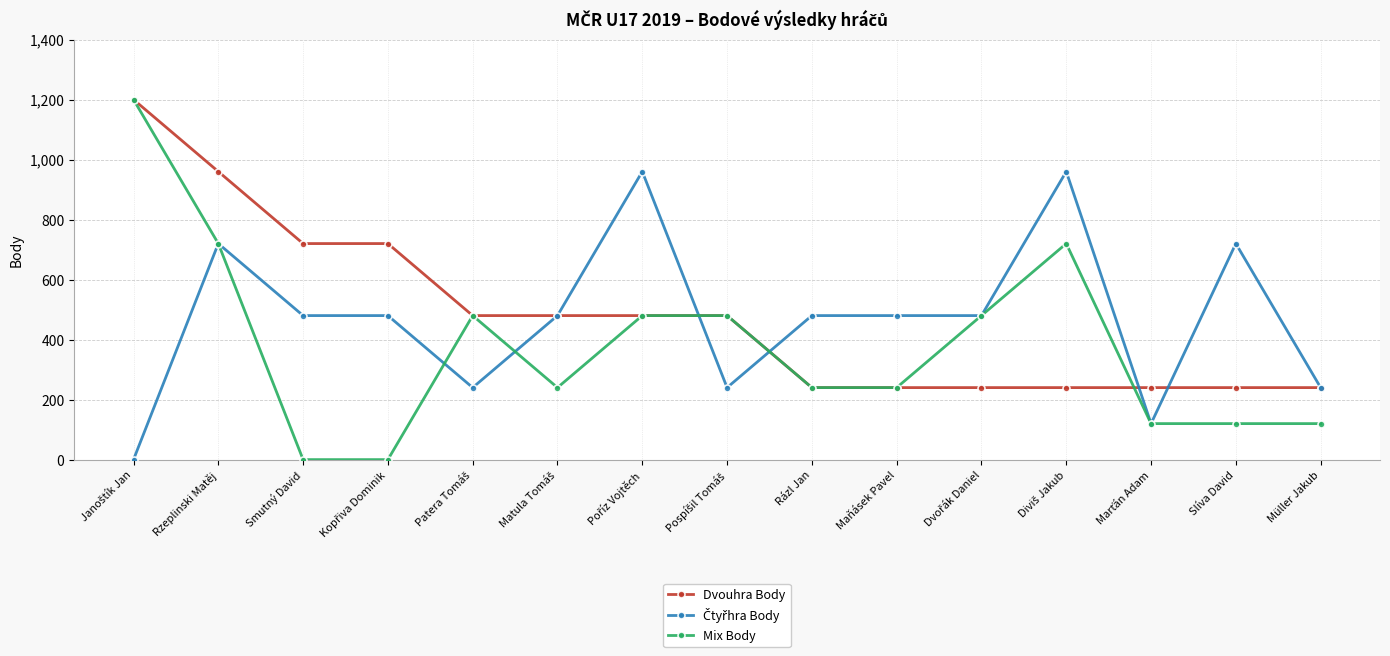

At how many categories does at least one series exceed 899?

4